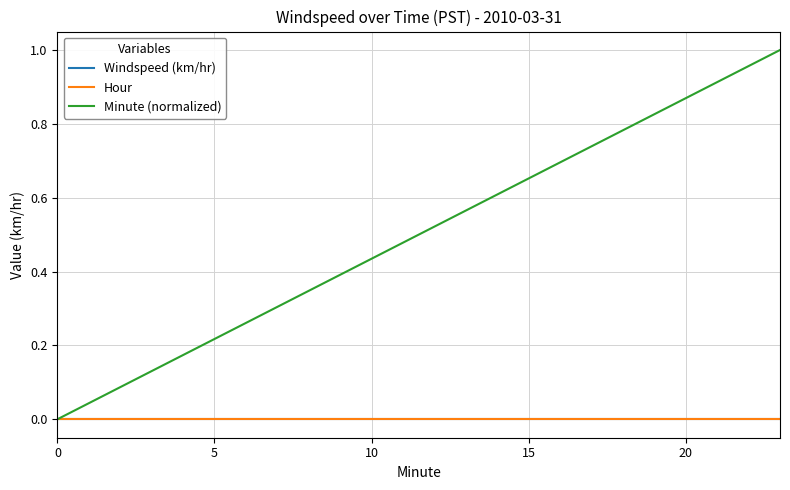

Reading left to right, transcribe all the data shown in this chart.

Windspeed (km/hr): 0.0	0.0	0.0	0.0	0.0	0.0	0.0	0.0	0.0	0.0	0.0	0.0	0.0	0.0	0.0	0.0	0.0	0.0	0.0	0.0	0.0	0.0	0.0	0.0
Hour: 0.0	0.0	0.0	0.0	0.0	0.0	0.0	0.0	0.0	0.0	0.0	0.0	0.0	0.0	0.0	0.0	0.0	0.0	0.0	0.0	0.0	0.0	0.0	0.0
Minute (normalized): 0.0	0.0	0.1	0.1	0.2	0.2	0.3	0.3	0.3	0.4	0.4	0.5	0.5	0.6	0.6	0.7	0.7	0.7	0.8	0.8	0.9	0.9	1.0	1.0